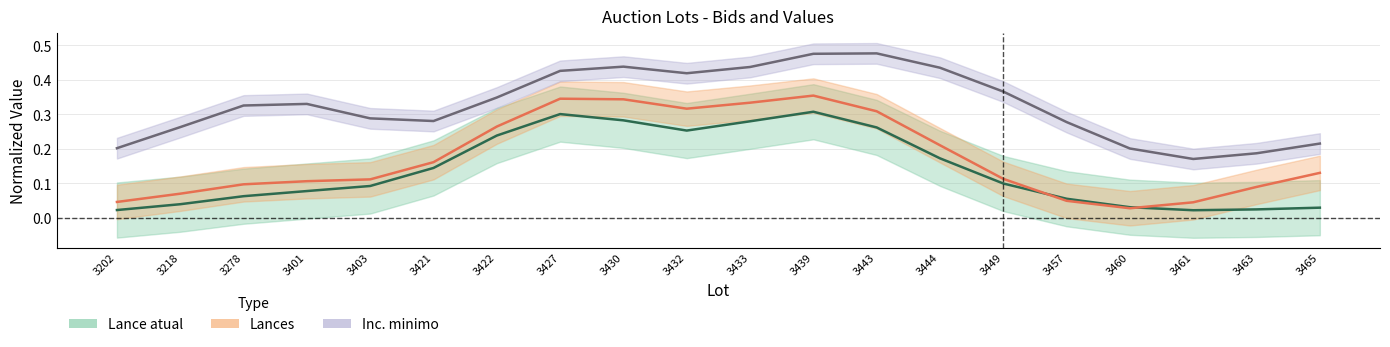

Is the value of Lance atual at 3433 greater than the value of Lances at 3430?

No